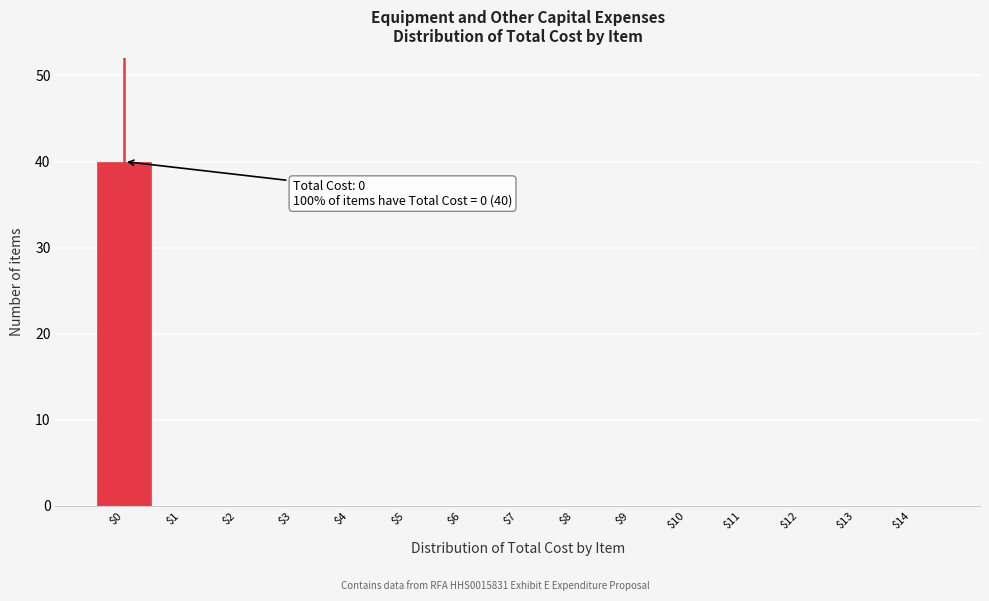

Over which range of the x-axis is the bar tallest?

-0.5 to 0.5